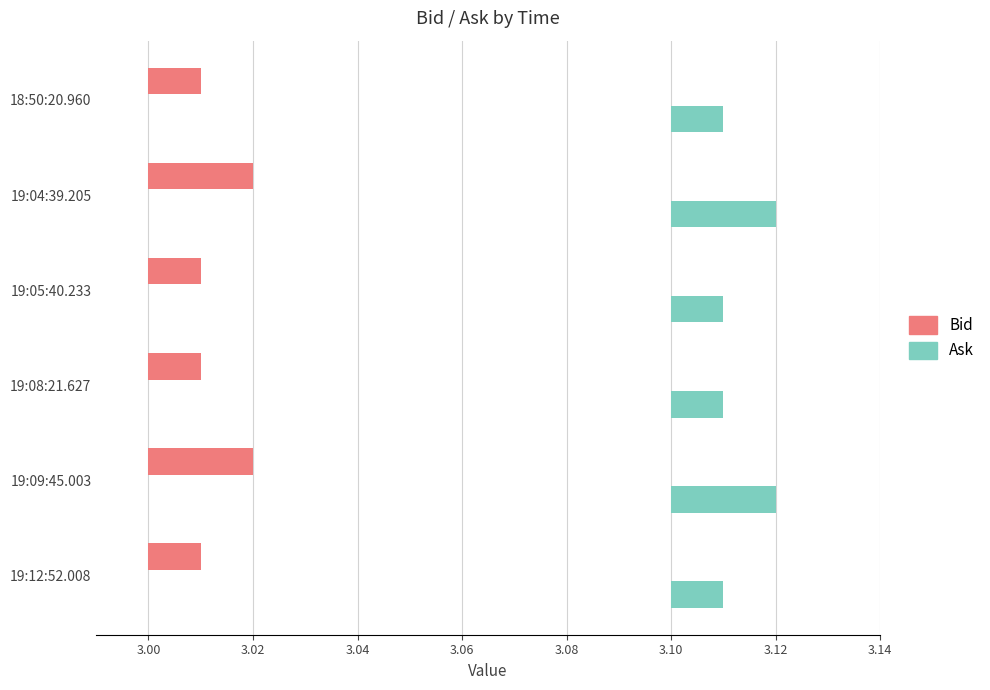

The Bid series shows 0.0 at 19:08:21.627. True or false?

False